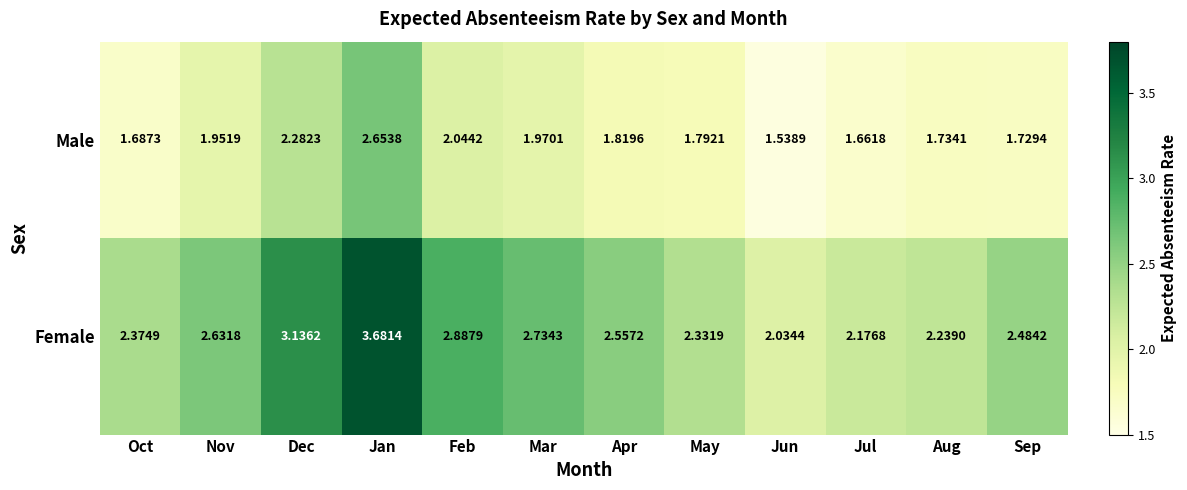

What is the total value across all series at Dec?

5.4